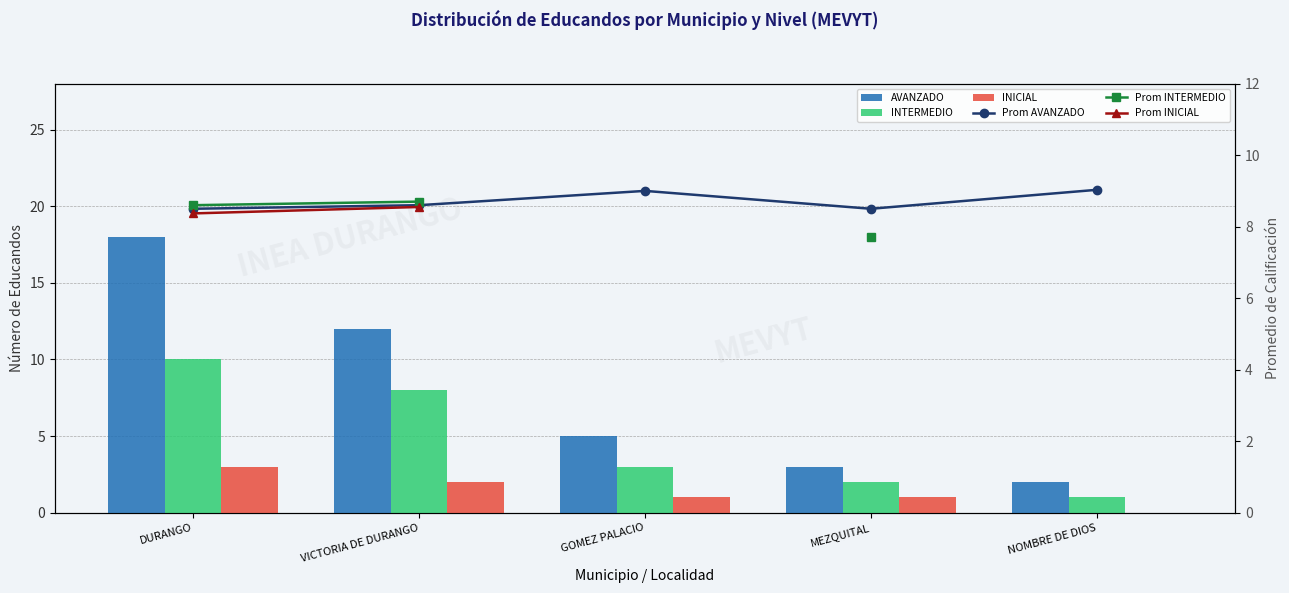

True or false: Prom INICIAL has a value of 14.4 at DURANGO.

False